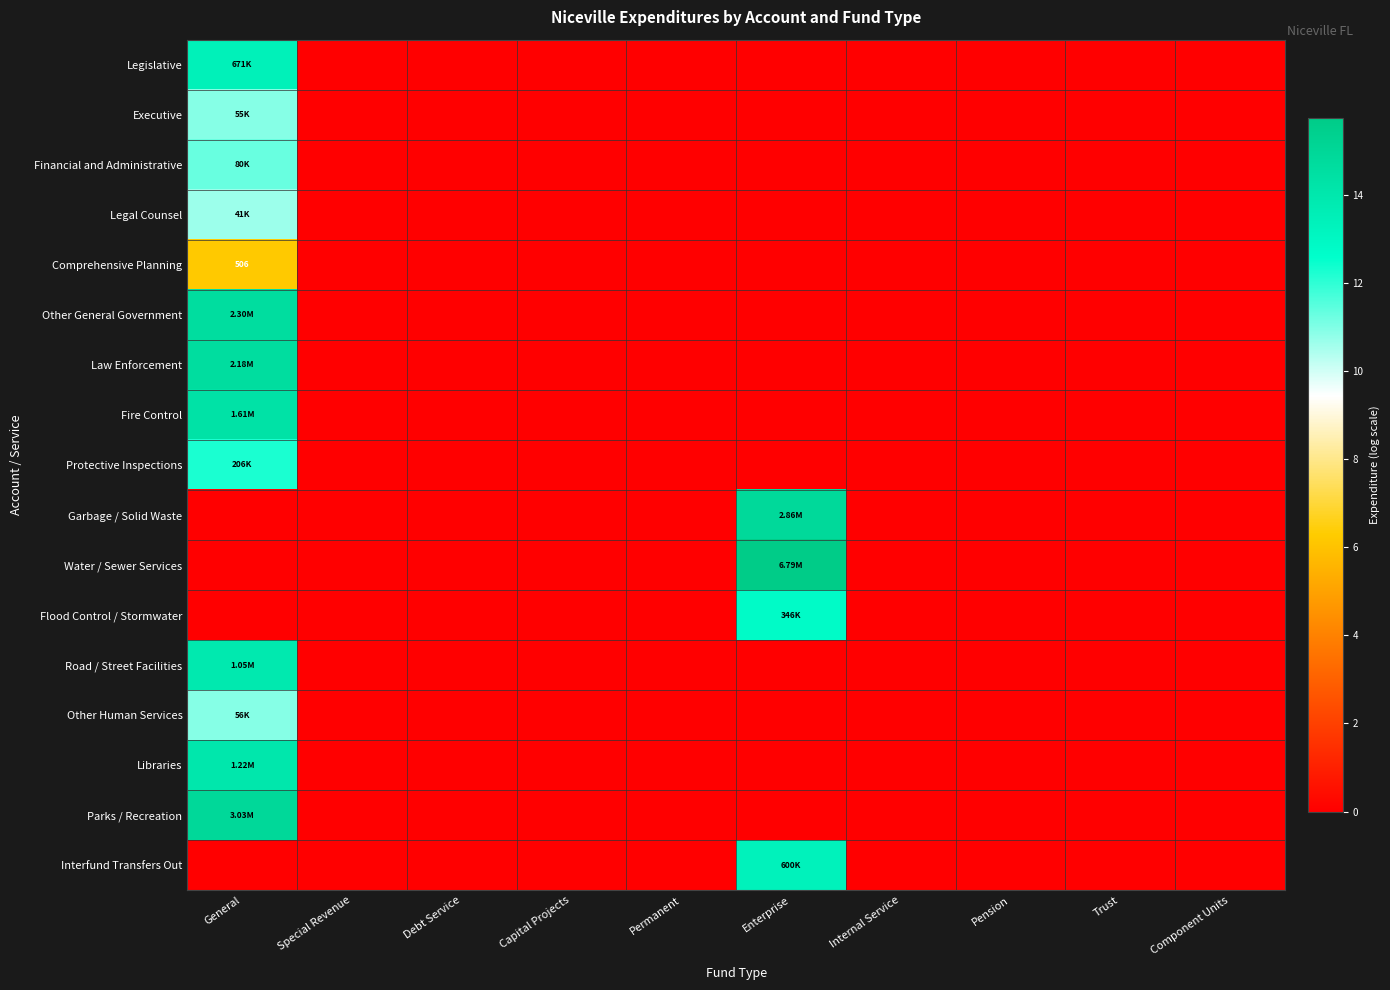

How many distinct data groups are displayed?

17